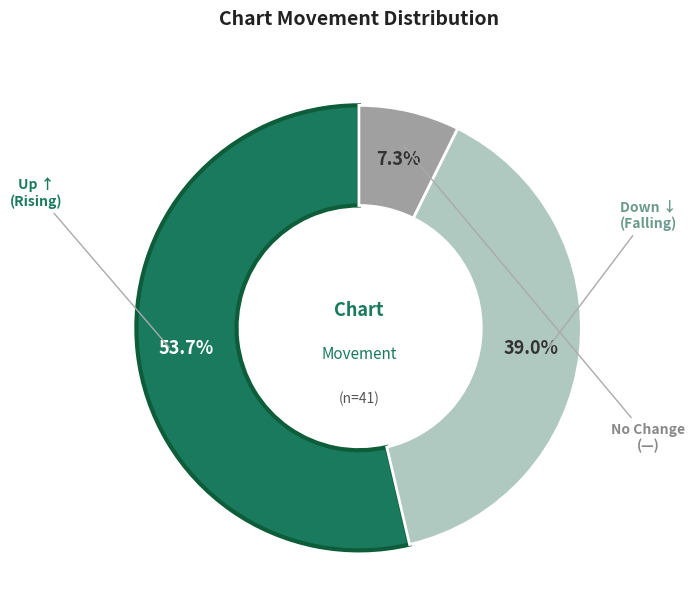

Does any single category account for the majority?

Yes